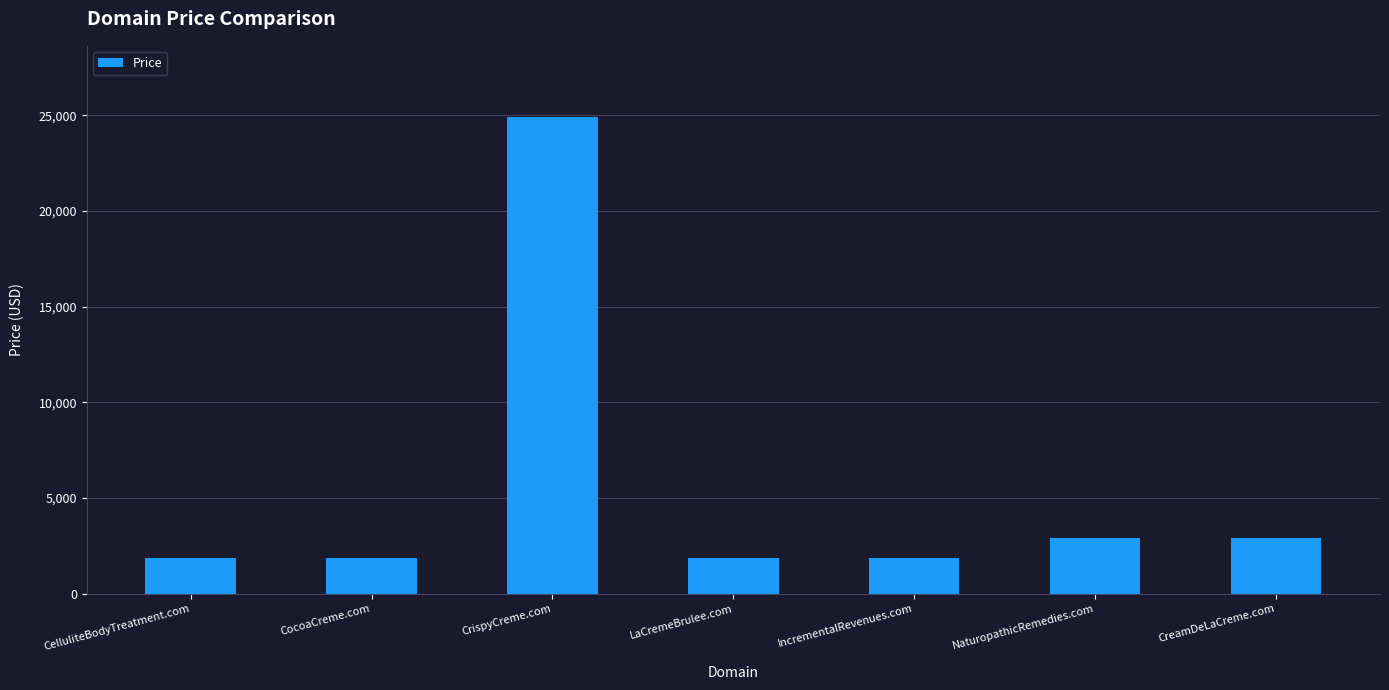

What is the difference between the maximum and minimum values?

23000